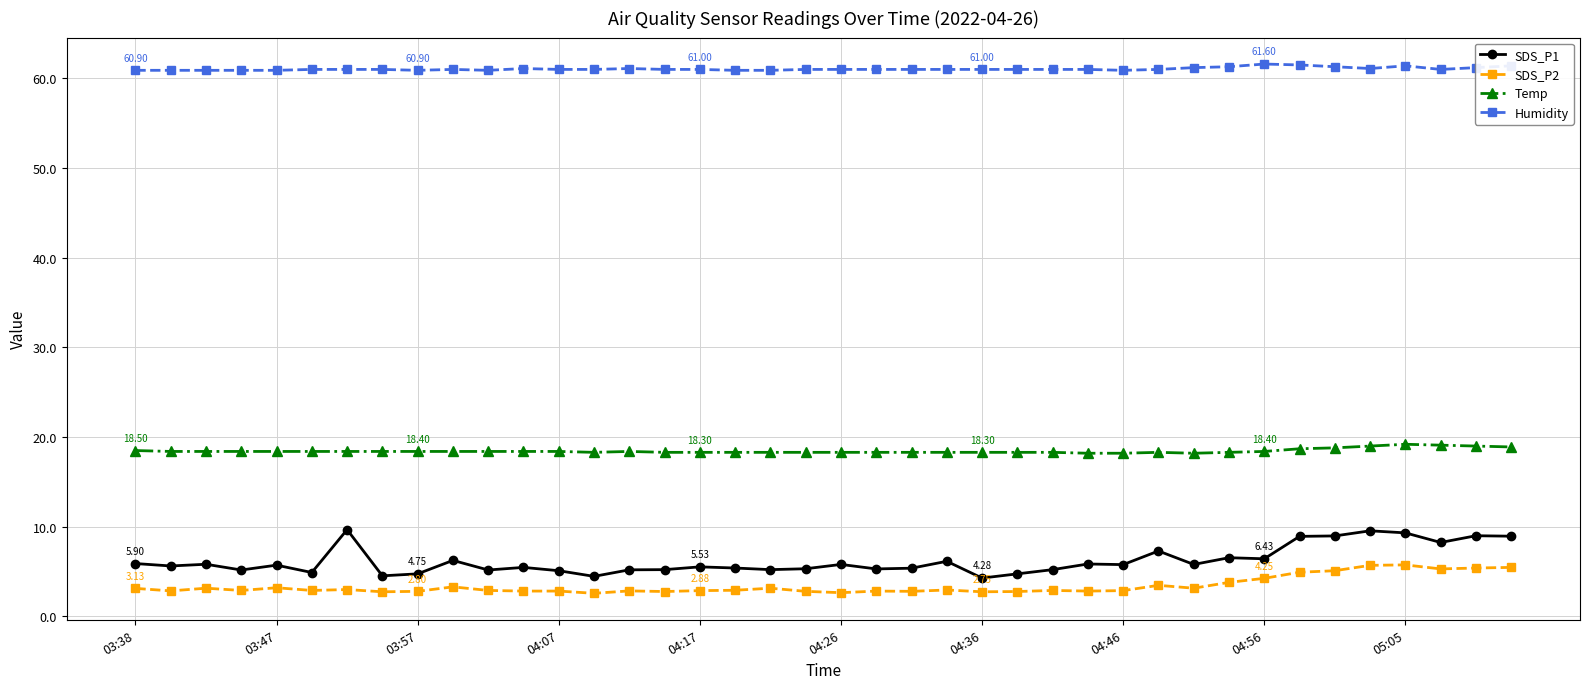

Which series has the largest total across all categories?

Humidity